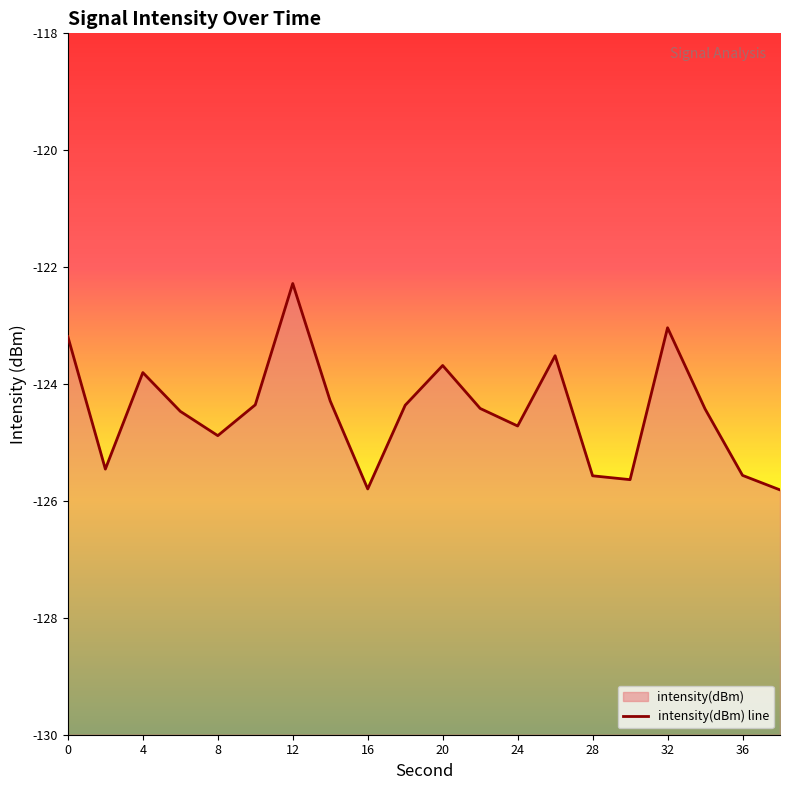

What is the sum of all values?

-2489.3